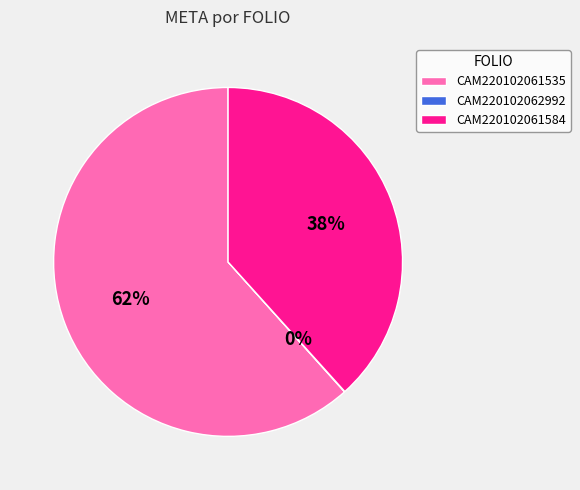

To the nearest percent, what portion does CAM220102061584 represent?

38%